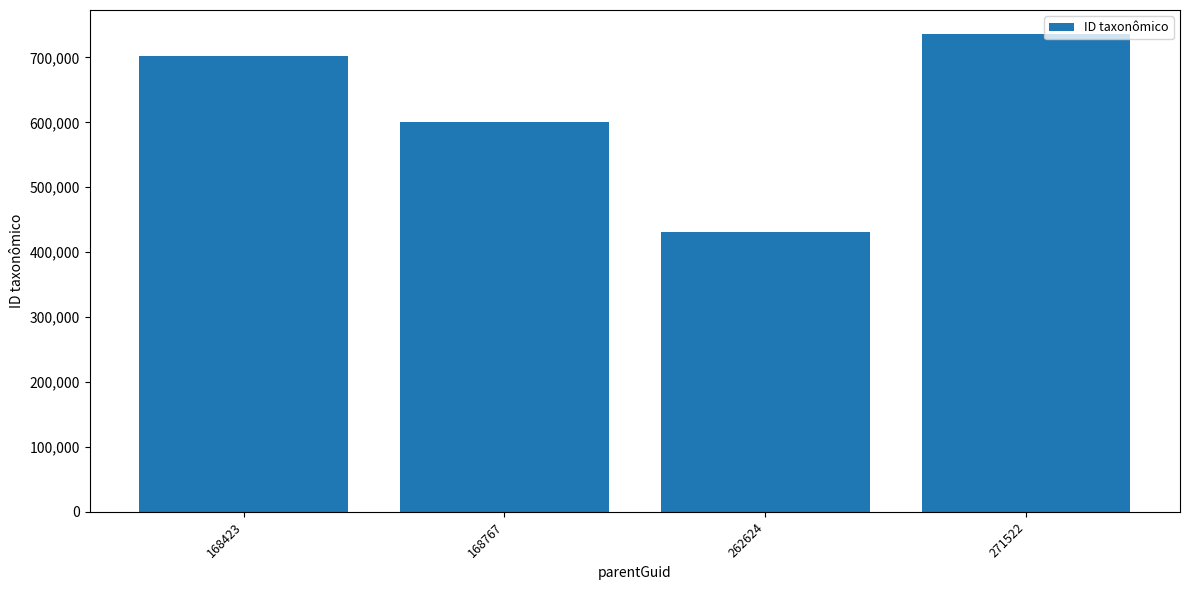

The chart shows a value of 772290 at 262624. True or false?

False